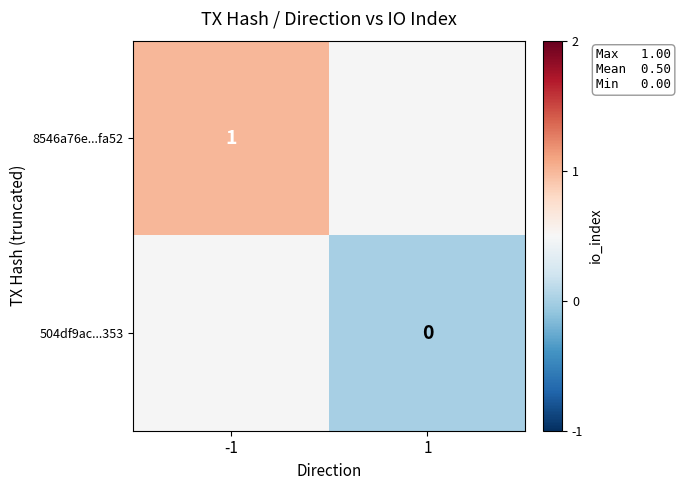

Which has a higher value, 1 or -1?

-1